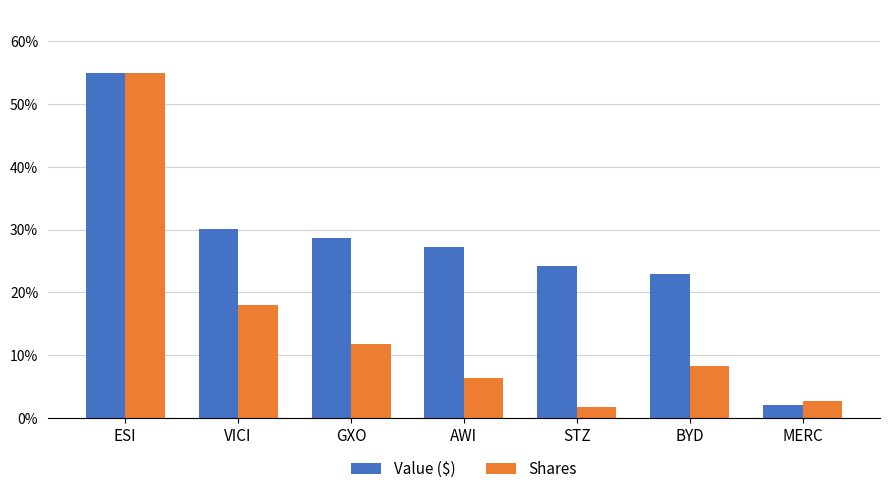

True or false: Value ($) has a value of 0.0 at MERC.

False